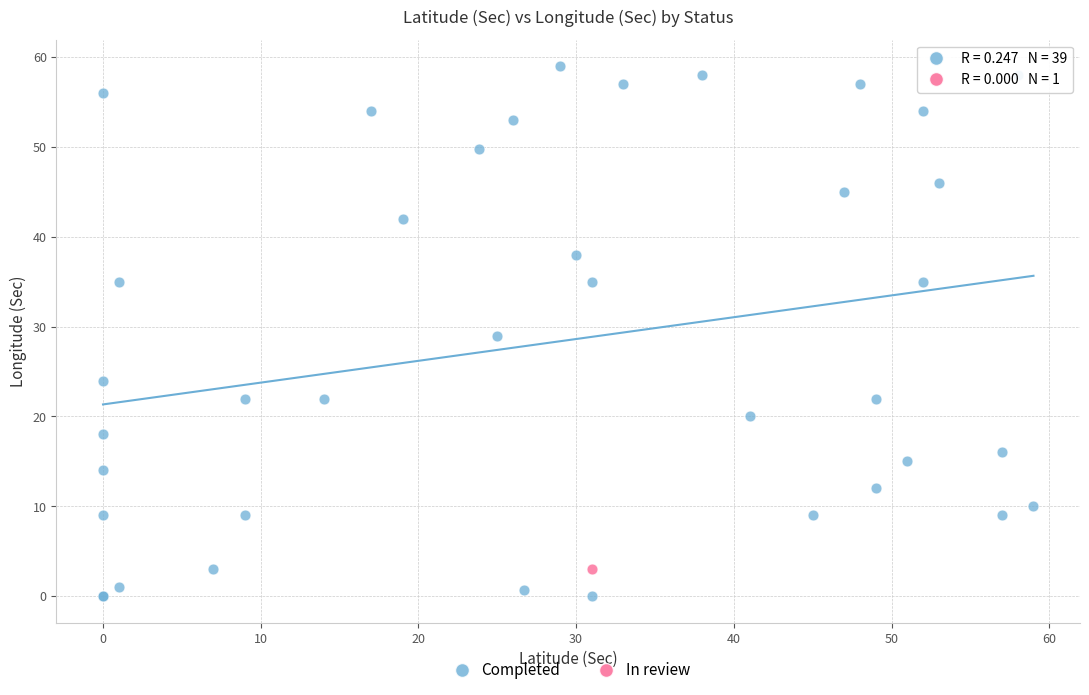

What are all the series names shown in the legend?

Completed, In review